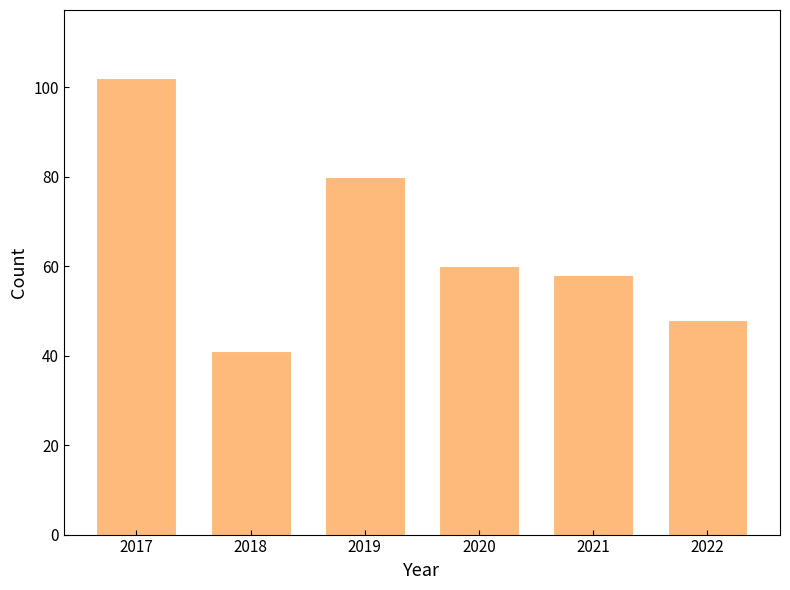

Reading right to left, what are all the values shown in this chart?

48	58	60	80	41	102